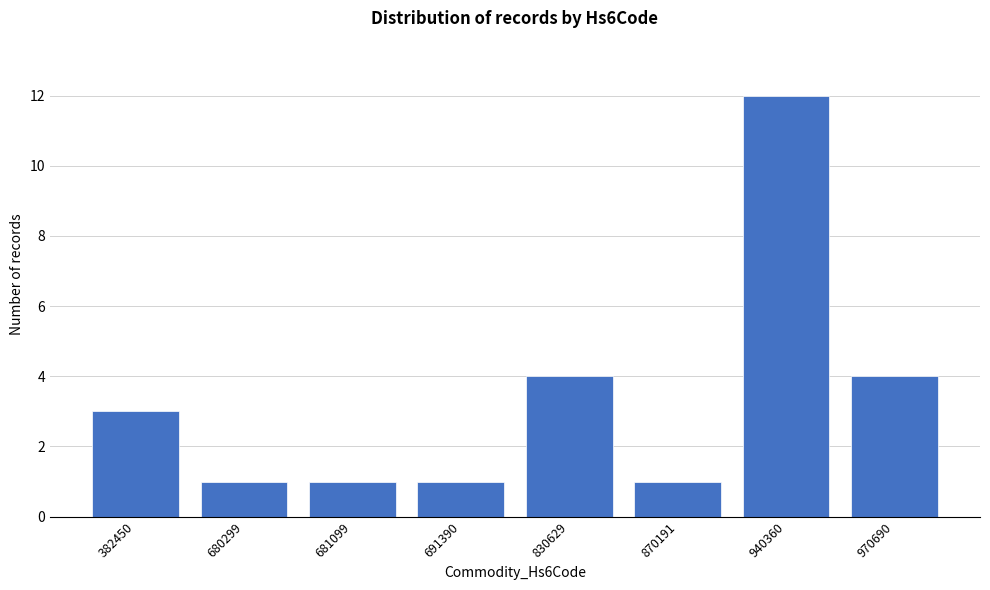

Reading left to right, extract all data points from this chart.

3	1	1	1	4	1	12	4